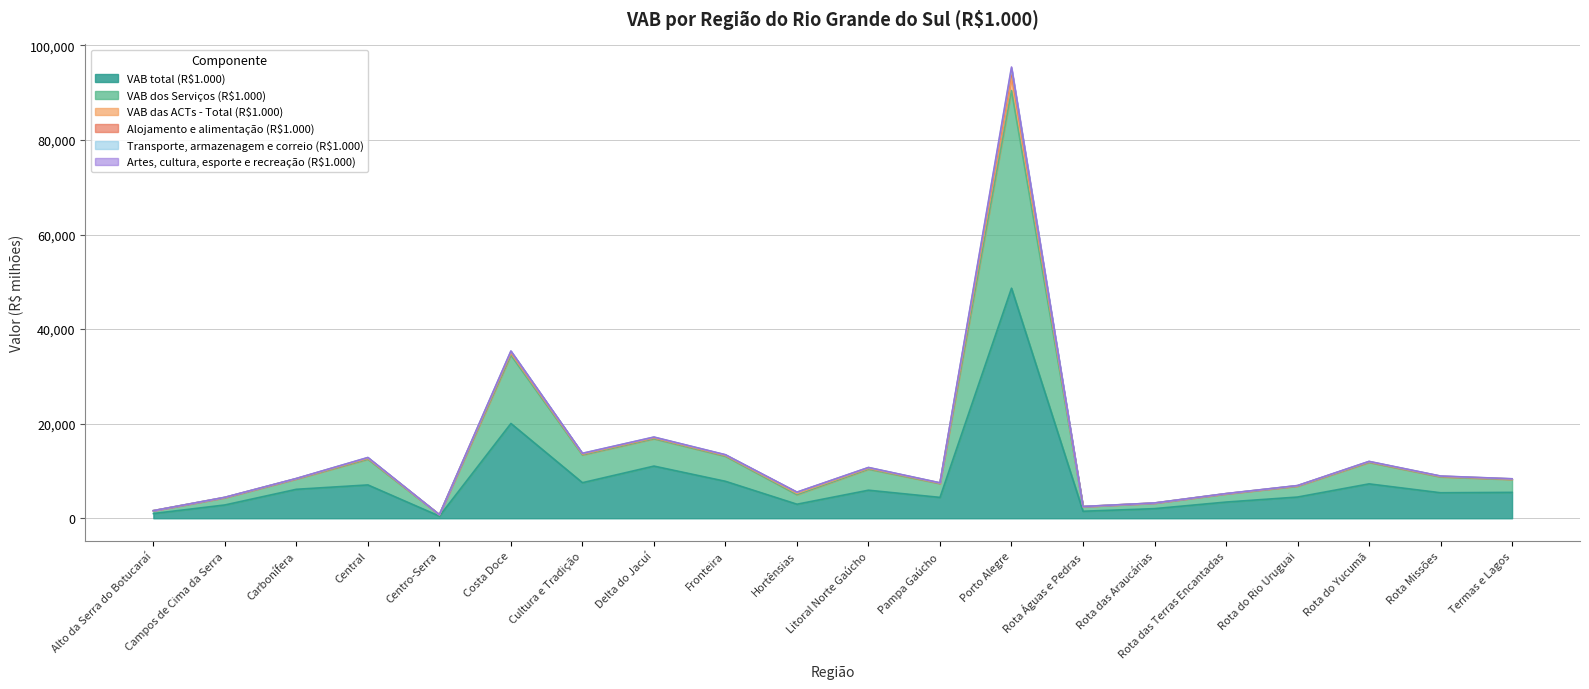

What is the difference between the Transporte, armazenagem e correio (R$1.000) values at Pampa Gaúcho and Rota das Terras Encantadas?

2271.4